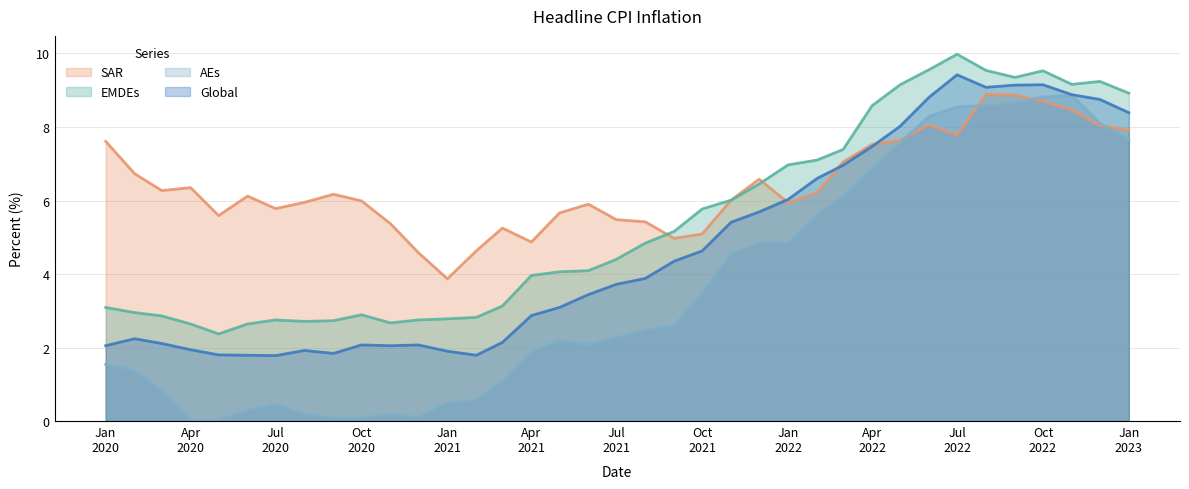

How many lines are shown in the chart?

4